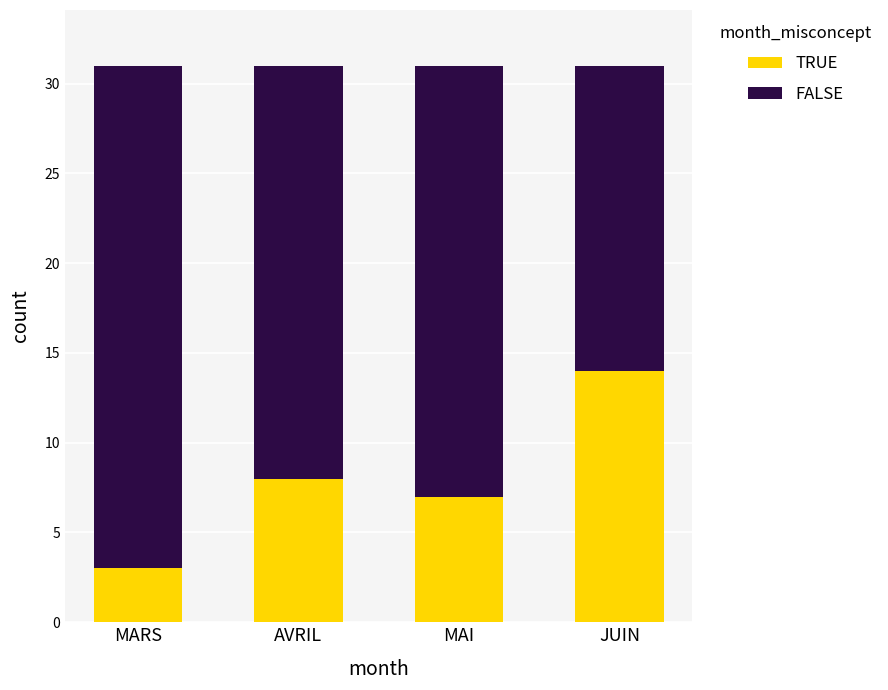

The value of TRUE at MAI is 7. True or false?

True